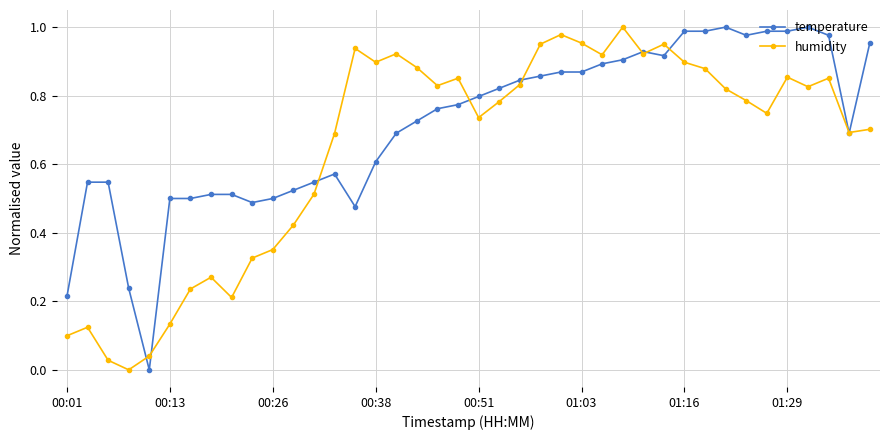

True or false: humidity has more than 1 points higher than both neighbors.

True